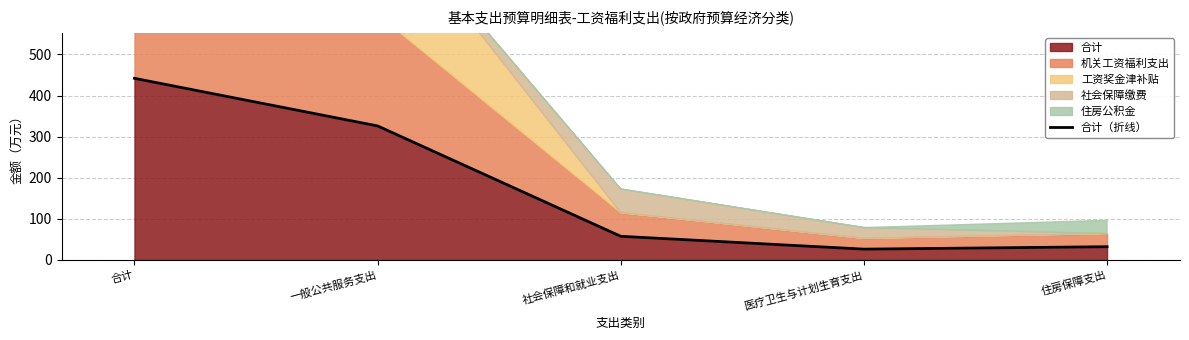

What is the difference between the second highest and second lowest values?

293.9